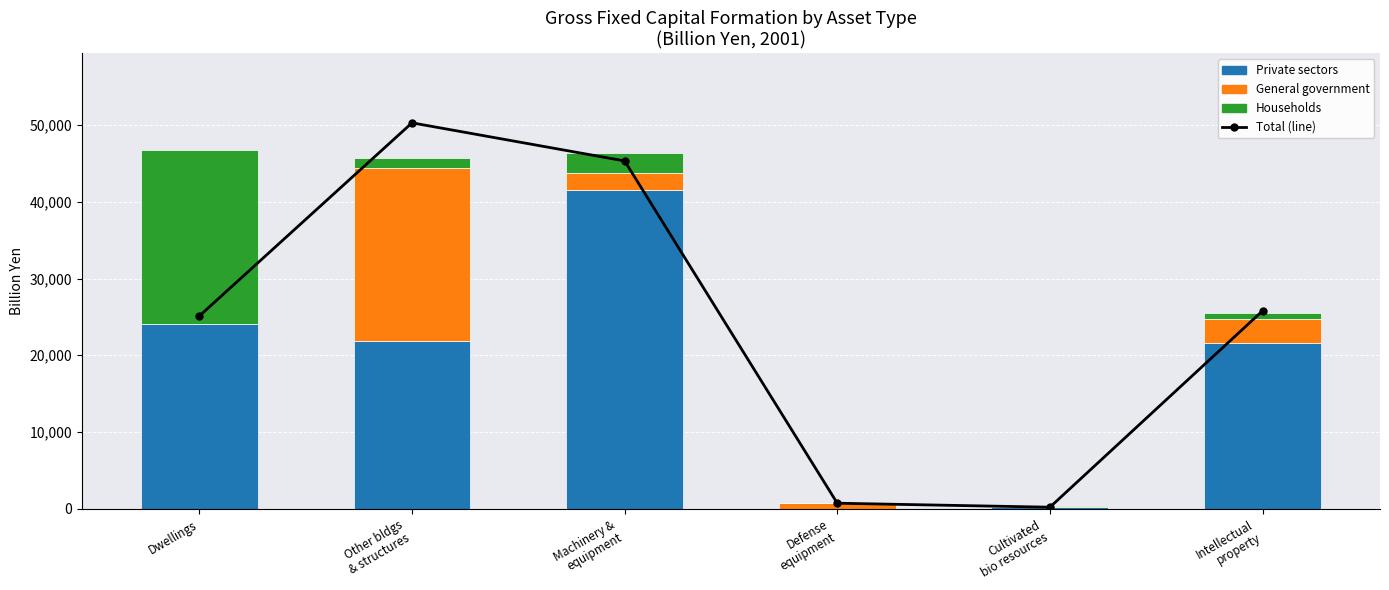

Is it true that General government equals -10471.3 at Cultivated
bio resources?

False